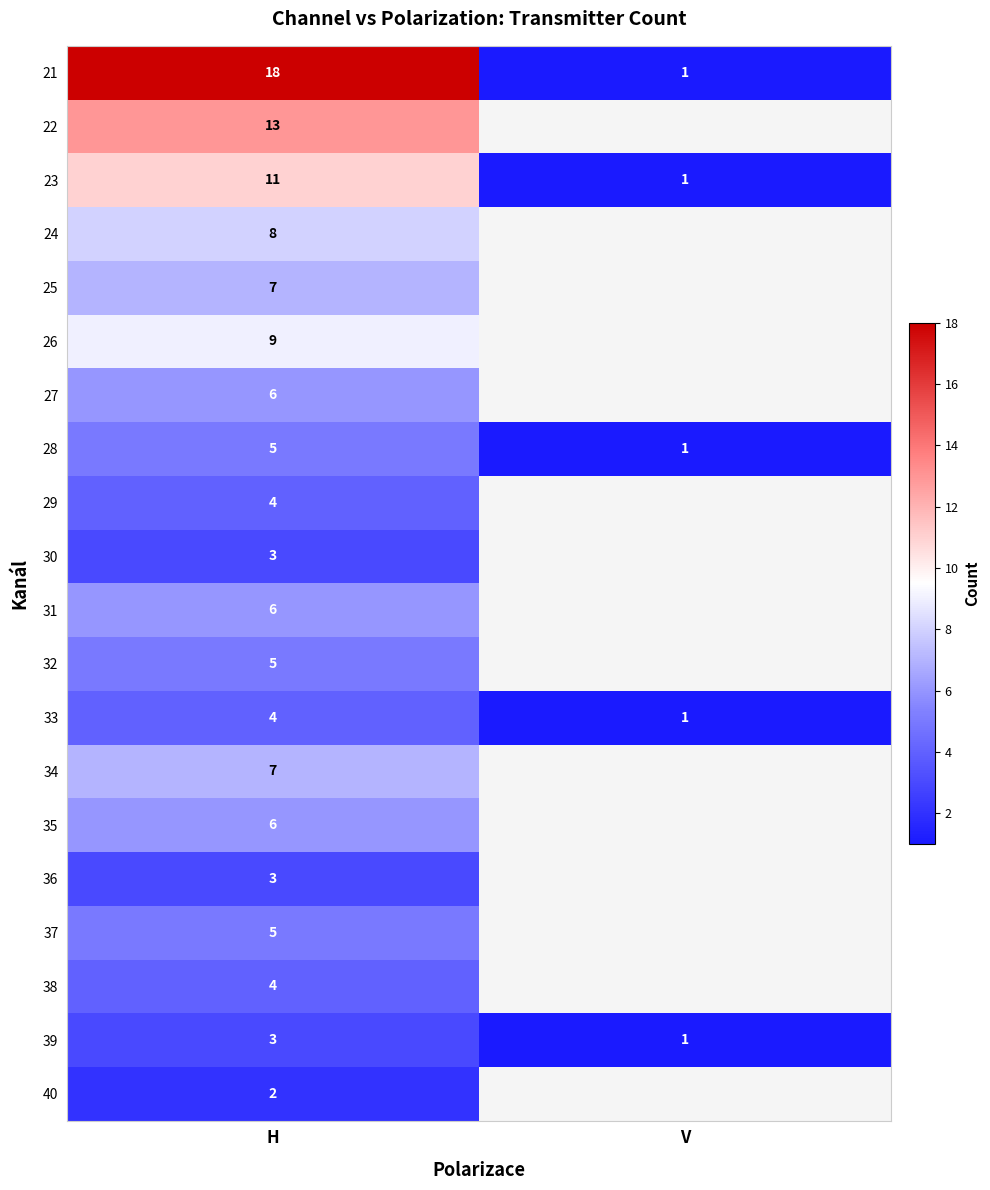

What is the spread (max minus min) of values at H?

16